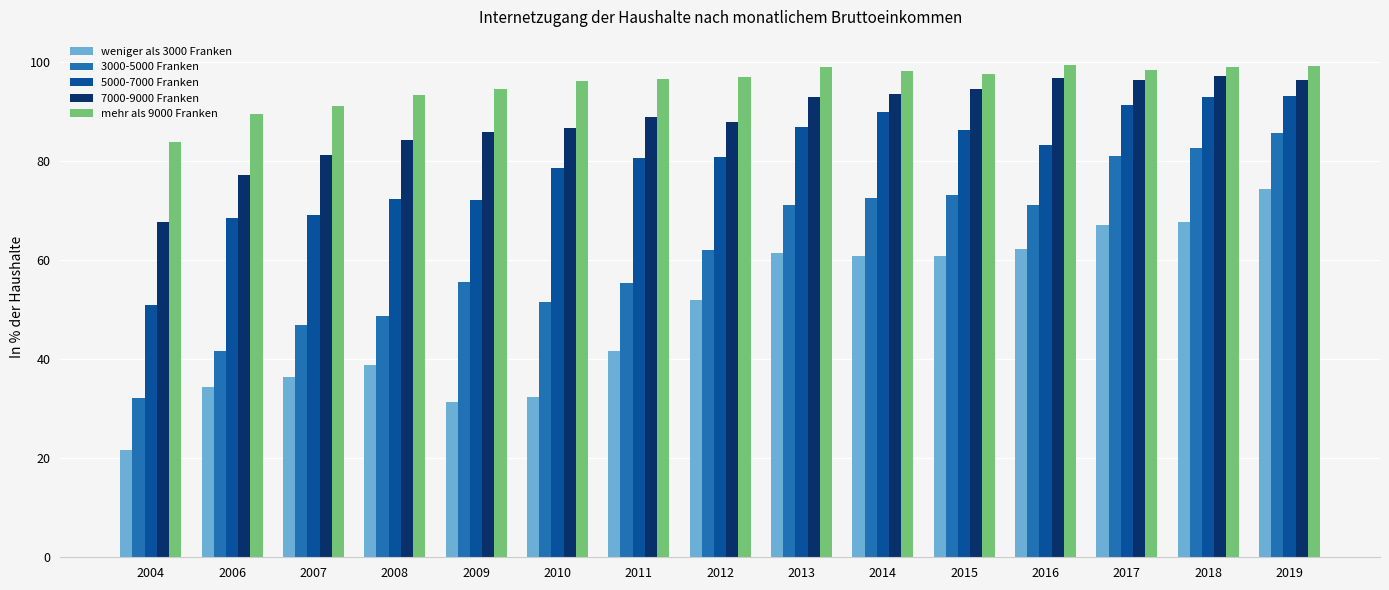

Rank the series at 2017 from highest to lowest value.

mehr als 9000 Franken, 7000-9000 Franken, 5000-7000 Franken, 3000-5000 Franken, weniger als 3000 Franken